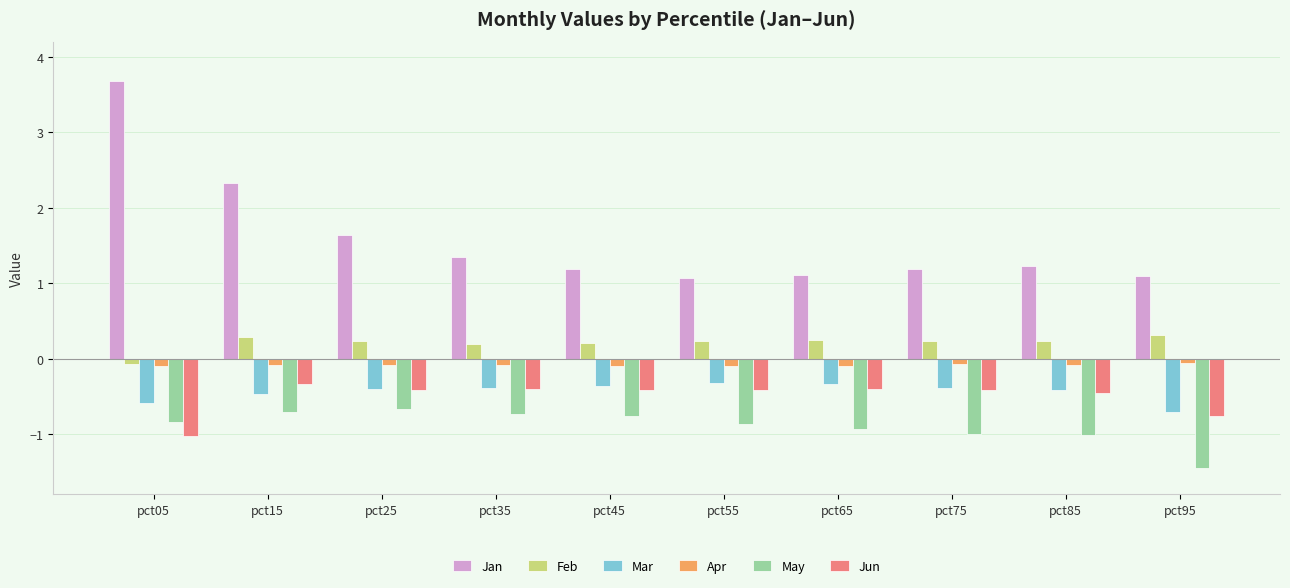

Is it true that Jun equals -0.6 at pct35?

False